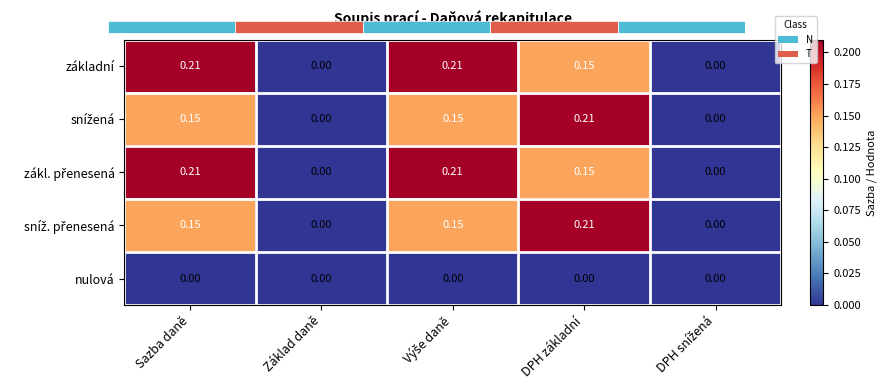

What is the spread (max minus min) of values at Sazba daně?

0.2